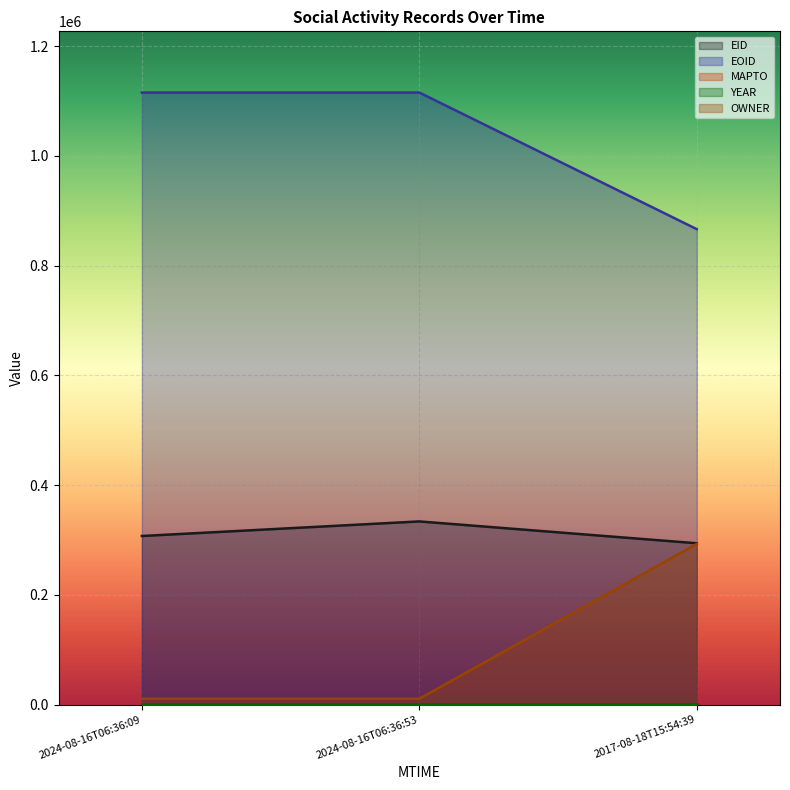

What is the total value across all series at 2017-08-18T15:54:39?

1455605